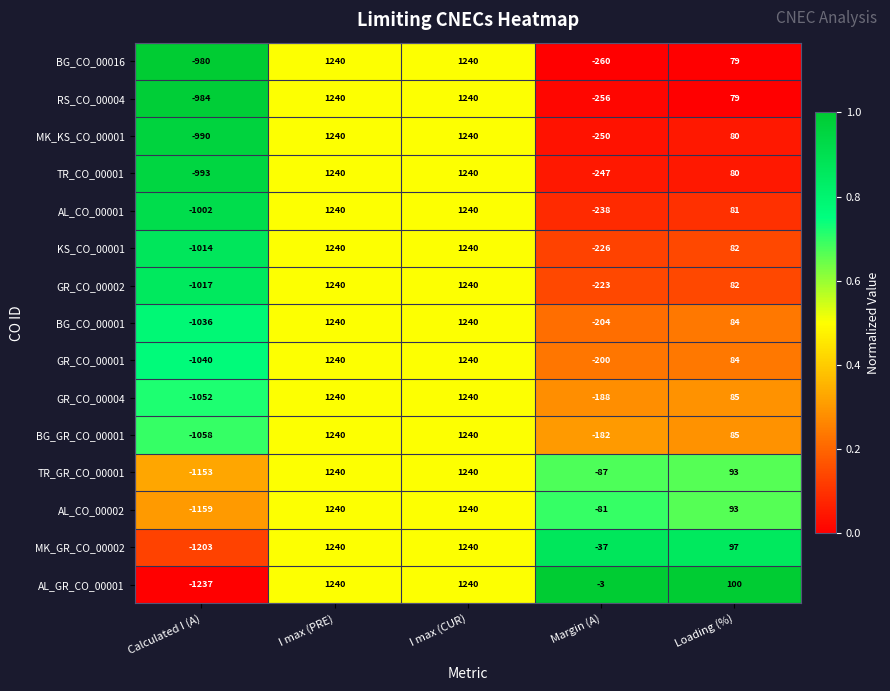

At how many categories does at least one series exceed 0?

3